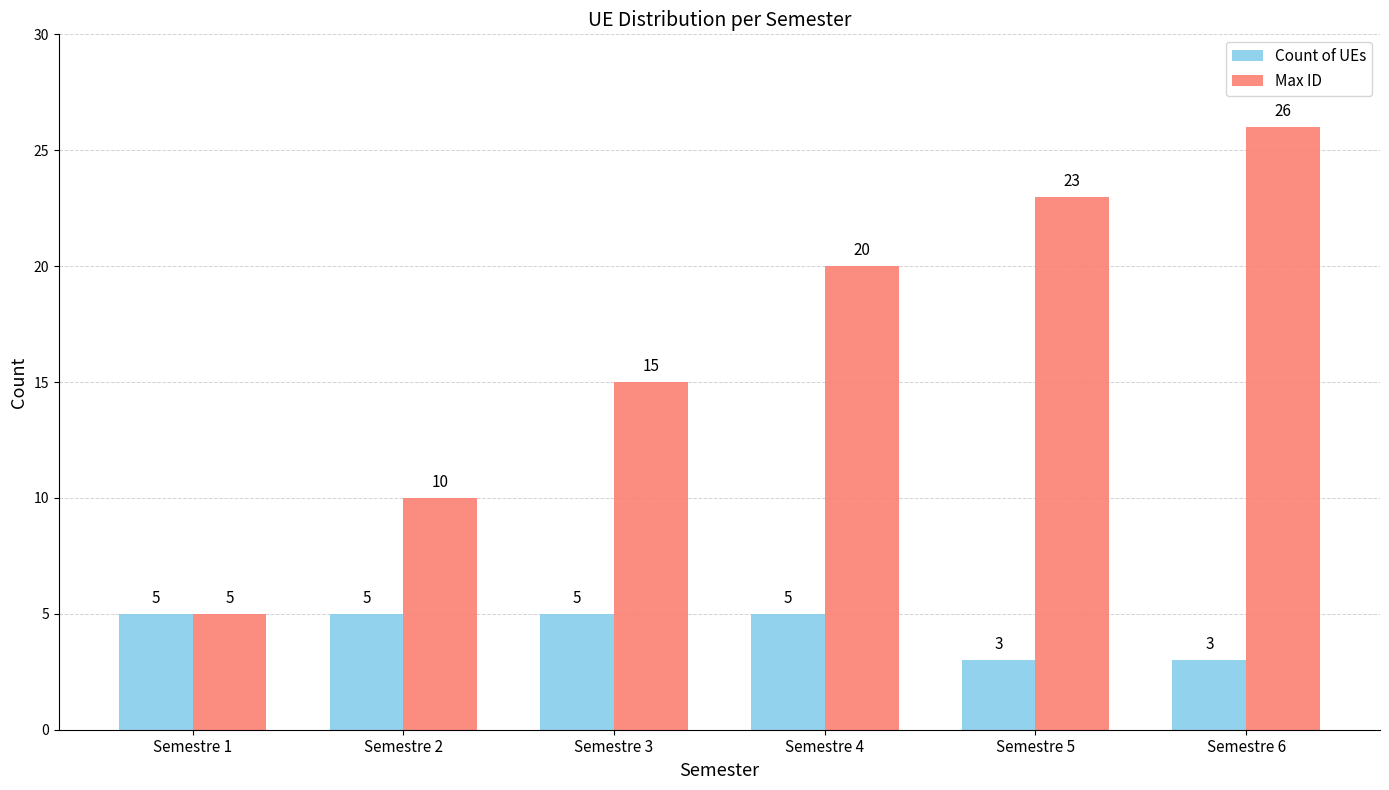

Are the bars grouped side by side (vs. stacked)?

Yes